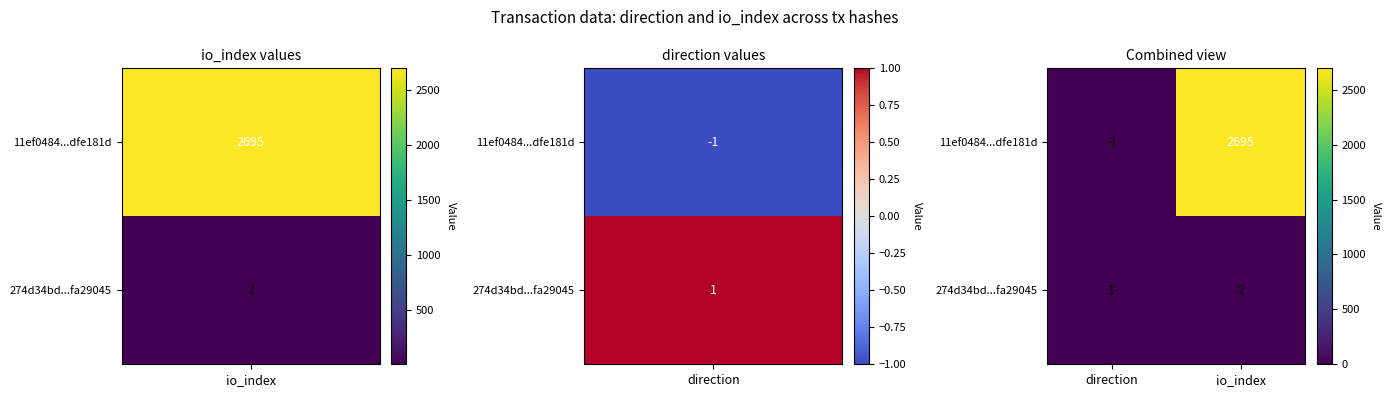

True or false: 274d34bd...fa29045 has a value of 2 at io_index.

True